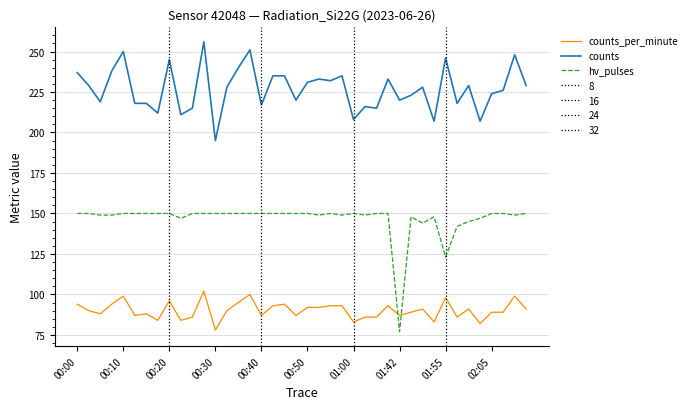

What is the average value of the counts_per_minute series?

90